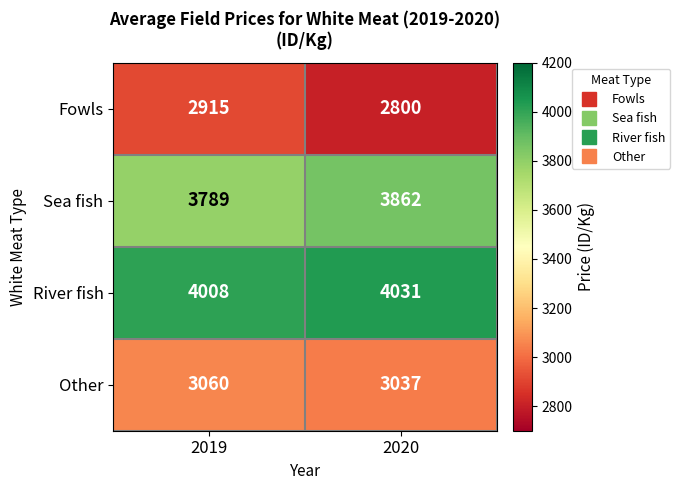

Reading right to left, transcribe all the data shown in this chart.

Fowls: 2020=2800	2019=2915
Sea fish: 2020=3862	2019=3789
River fish: 2020=4031	2019=4008
Other: 2020=3037	2019=3060